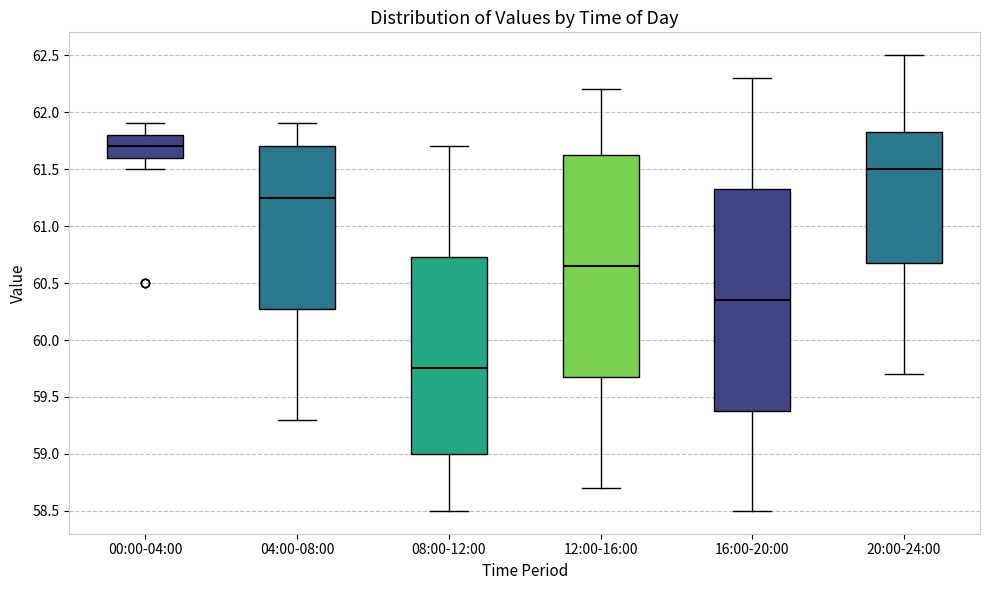

Reading left to right, transcribe this box plot: for each box, give where its median line is, the range the box spans, and where its two whiskers end, as read against the y-axis. The values are not printed on the chart, so give them approximately, as read against the axis.

00:00-04:00: median 61.70, box 61.60 to 61.80, whiskers 61.50 to 61.90
04:00-08:00: median 61.25, box 60.30 to 61.70, whiskers 59.30 to 61.90
08:00-12:00: median 59.75, box 59.00 to 60.75, whiskers 58.50 to 61.70
12:00-16:00: median 60.65, box 59.70 to 61.65, whiskers 58.70 to 62.20
16:00-20:00: median 60.35, box 59.40 to 61.35, whiskers 58.50 to 62.30
20:00-24:00: median 61.50, box 60.70 to 61.85, whiskers 59.70 to 62.50